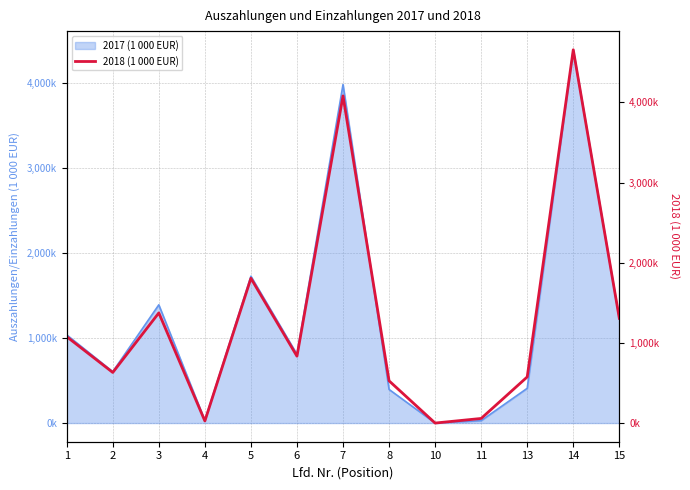

The chart shows a value of 4656182 at 14. True or false?

True